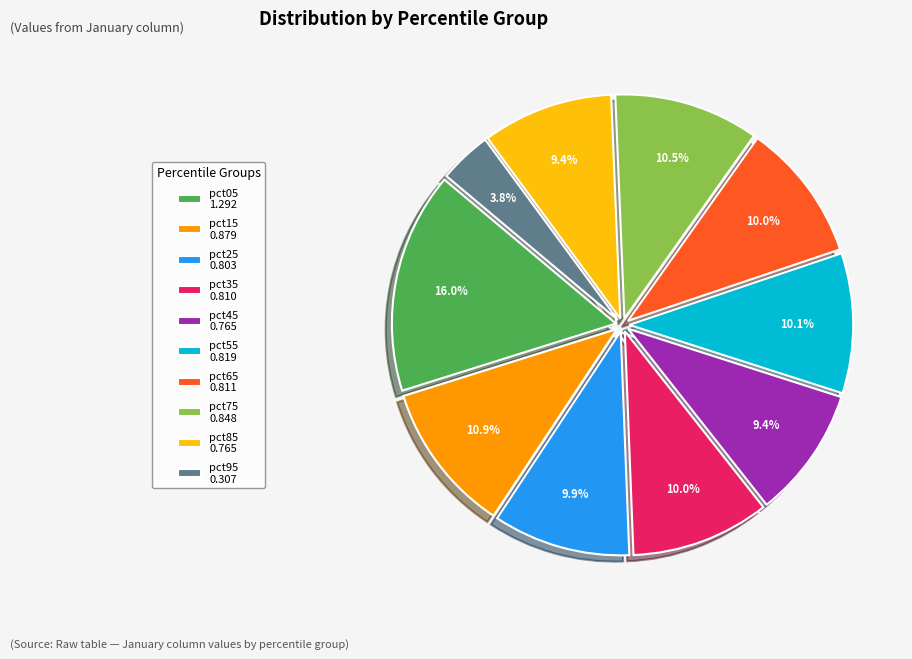

Count the number of slices in the pie.

10